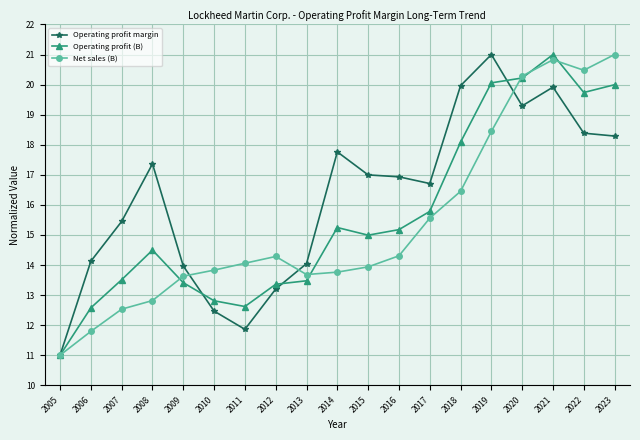

In Operating profit (B), how many points are lower than both neighbors (excluding endpoints)?

3